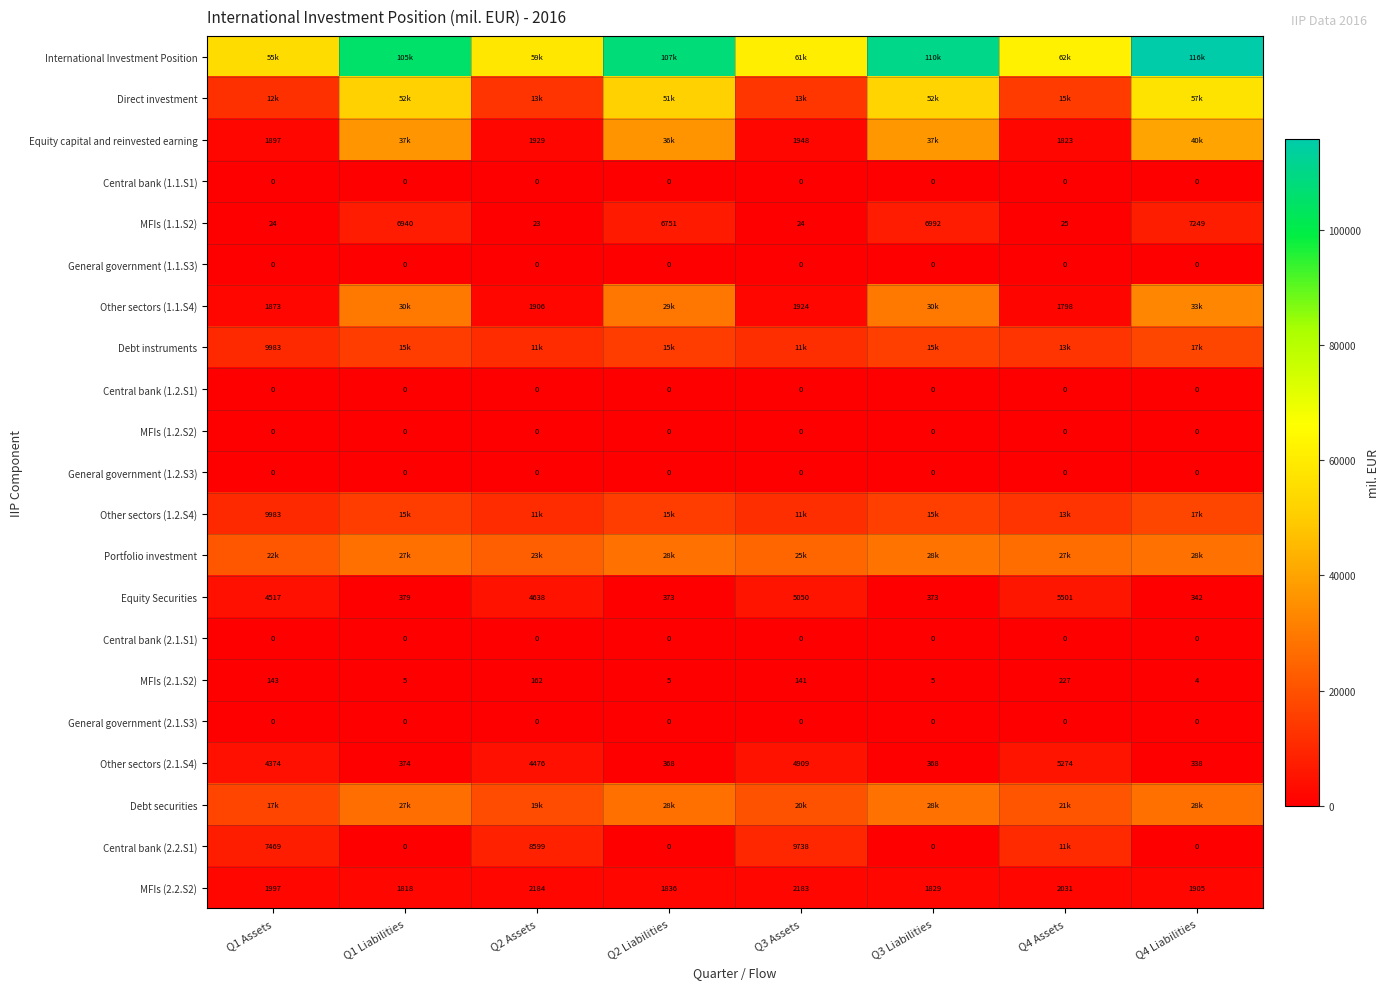

The value of Other sectors (2.1.S4) at Q4 Assets is 5274.0. True or false?

True